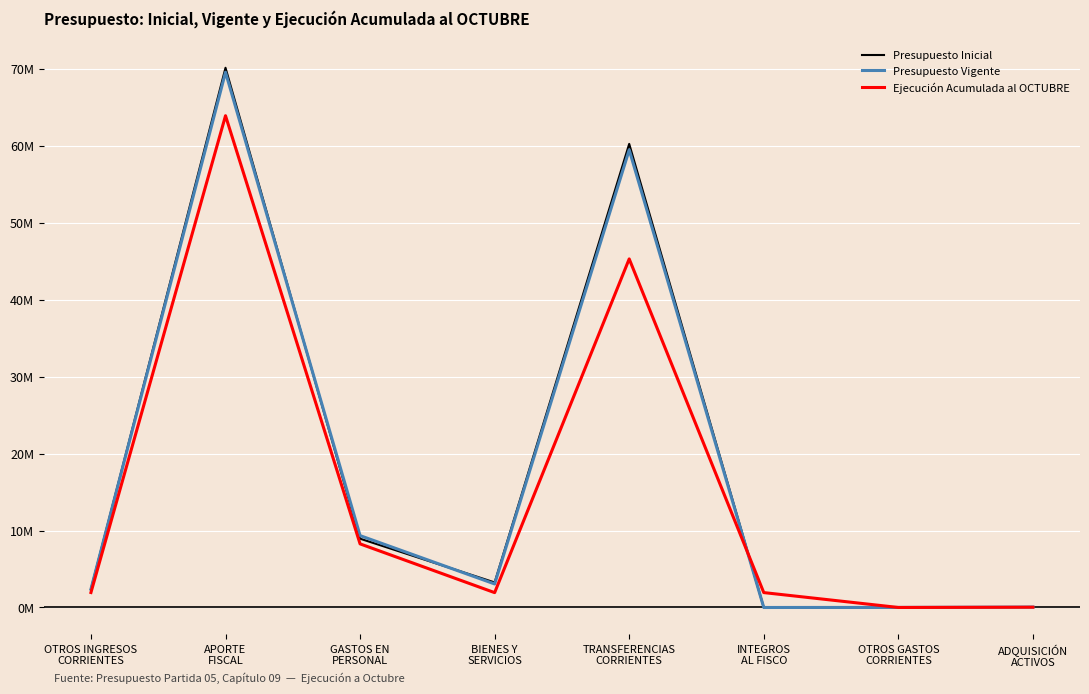

Reading right to left, transcribe all the data shown in this chart.

Presupuesto Inicial: ADQUISICIÓN
ACTIVOS=0.1	OTROS GASTOS
CORRIENTES=0.0	INTEGROS
AL FISCO=0.0	TRANSFERENCIAS
CORRIENTES=60.2	BIENES Y
SERVICIOS=3.3	GASTOS EN
PERSONAL=8.9	APORTE
FISCAL=70.1	OTROS INGRESOS
CORRIENTES=2.4
Presupuesto Vigente: ADQUISICIÓN
ACTIVOS=0.1	OTROS GASTOS
CORRIENTES=0.0	INTEGROS
AL FISCO=0.0	TRANSFERENCIAS
CORRIENTES=59.5	BIENES Y
SERVICIOS=3.1	GASTOS EN
PERSONAL=9.3	APORTE
FISCAL=69.6	OTROS INGRESOS
CORRIENTES=2.4
Ejecución Acumulada al OCTUBRE: ADQUISICIÓN
ACTIVOS=0.0	OTROS GASTOS
CORRIENTES=0.0	INTEGROS
AL FISCO=1.9	TRANSFERENCIAS
CORRIENTES=45.3	BIENES Y
SERVICIOS=1.9	GASTOS EN
PERSONAL=8.3	APORTE
FISCAL=63.9	OTROS INGRESOS
CORRIENTES=1.9